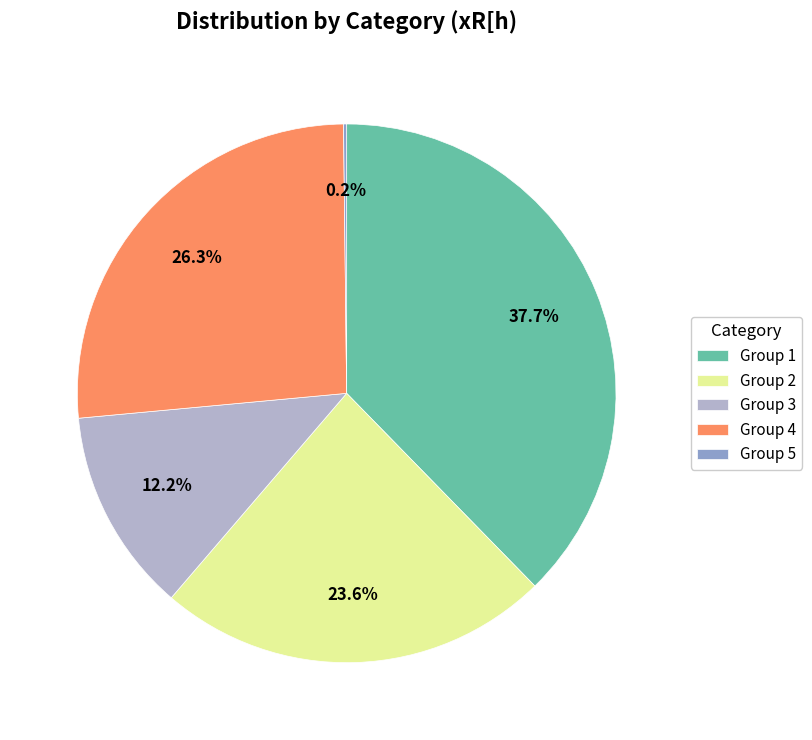

Approximately how many times larger is the value at Group 2 compared to Group 4?

0.9